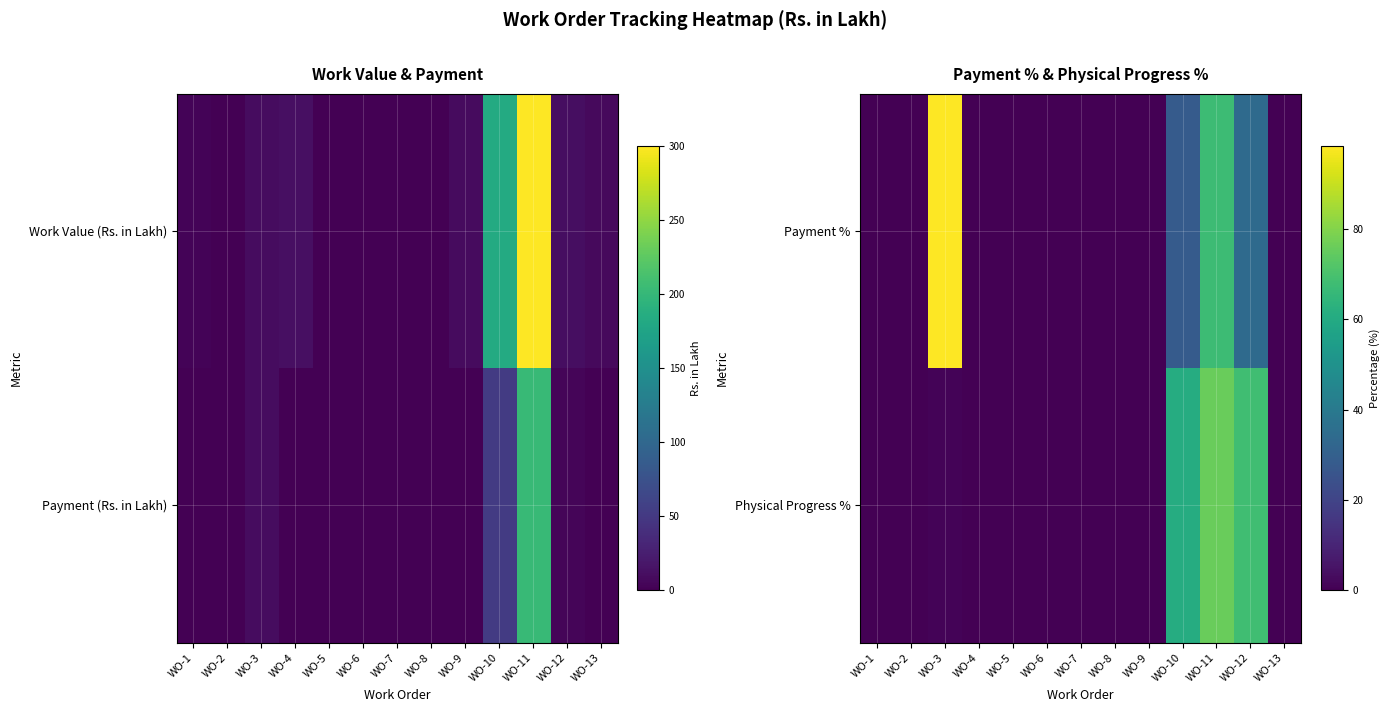

How many values in the Physical Progress % series exceed 0?

4